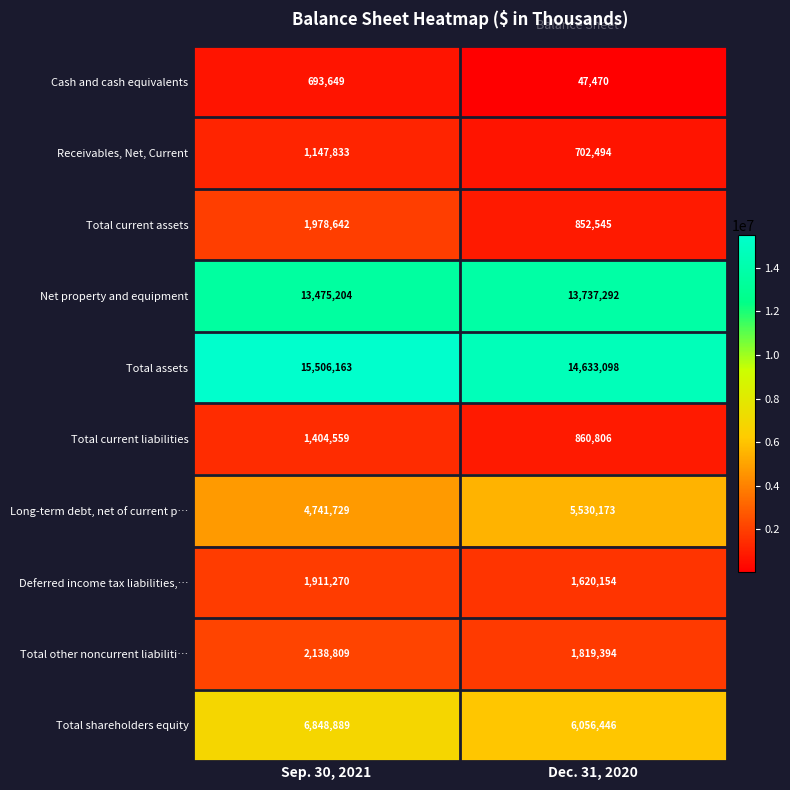

What is the spread (max minus min) of values at Sep. 30, 2021?

14812514